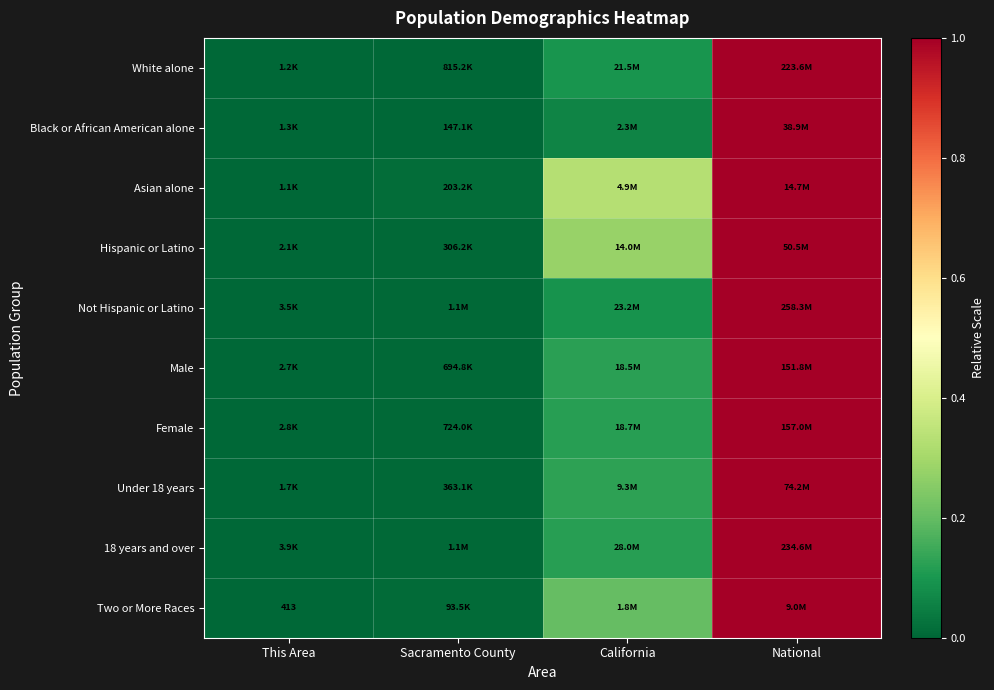

At which label is Two or More Races closest to 0?

This Area